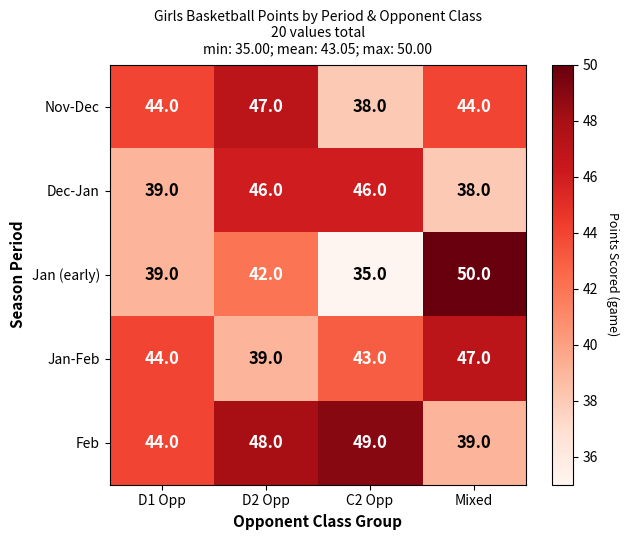

Which category has the highest value across all series?

Mixed